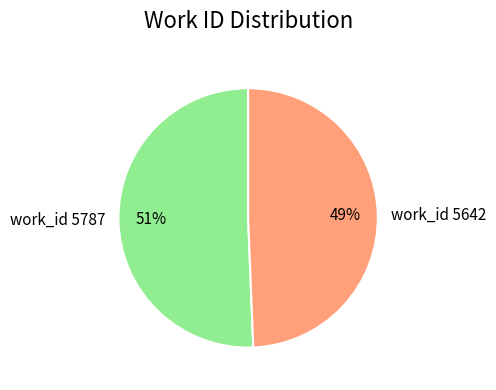

Is it true that work_id 5642 is 49% of the pie?

True